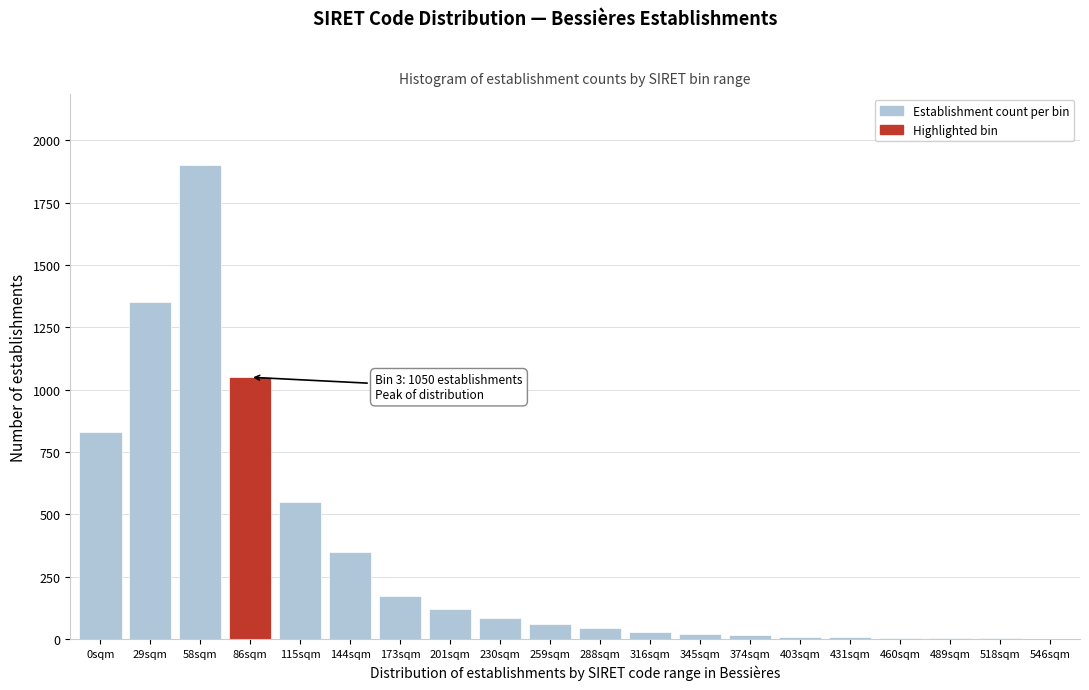

What is the change in value from 173sqm to 259sqm?

-115